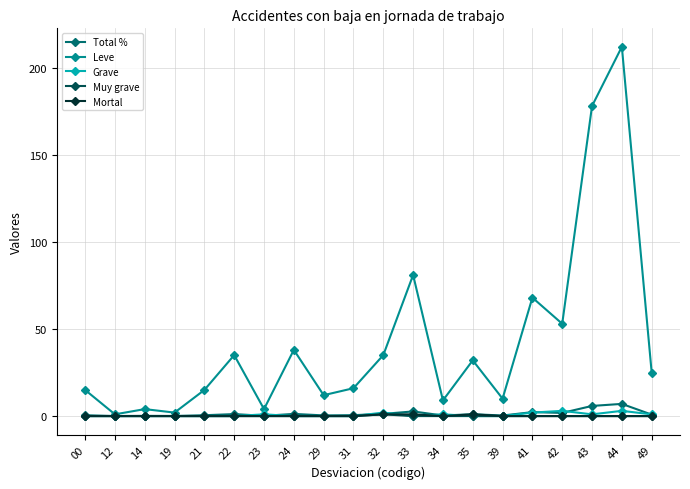

Where is Leve nearest to the value 106?

33